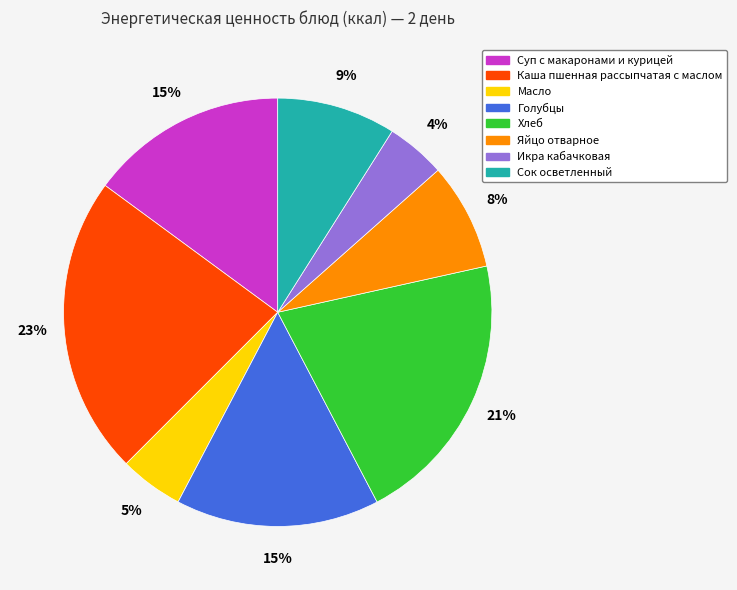

To the nearest percent, what is the combined percentage of Яйцо отварное and Хлеб?

29%